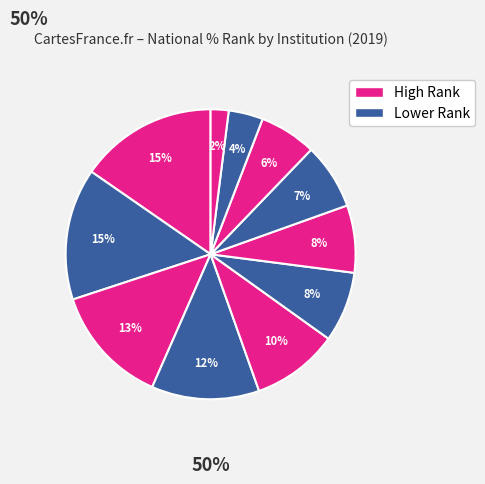

Count the number of slices in the pie.

11